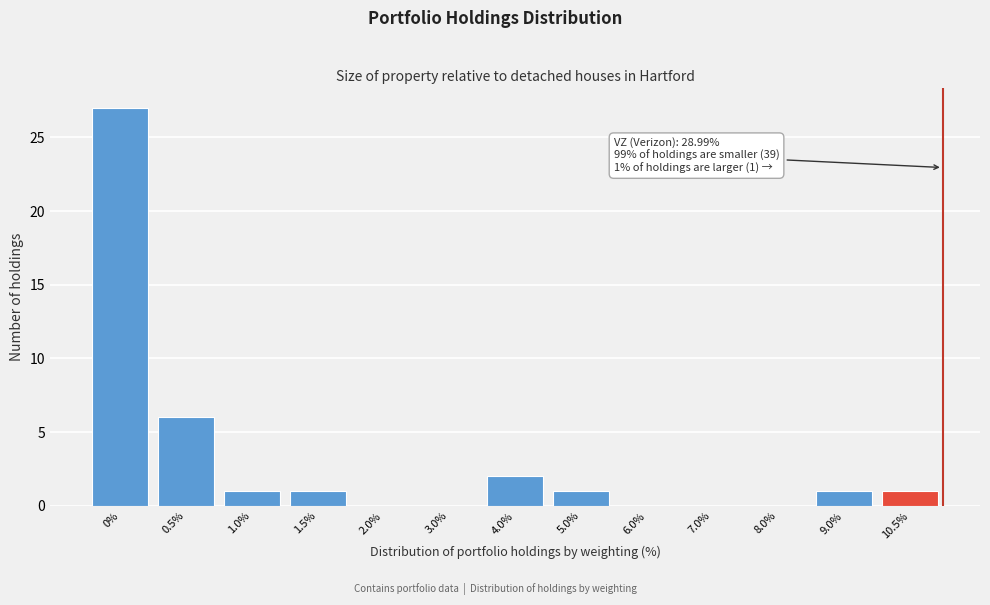

Reading left to right, transcribe all the data shown in this chart.

0%=27	0.5%=6	1.0%=1	1.5%=1	2.0%=0	3.0%=0	4.0%=2	5.0%=1	6.0%=0	7.0%=0	8.0%=0	9.0%=1	10.5%=1